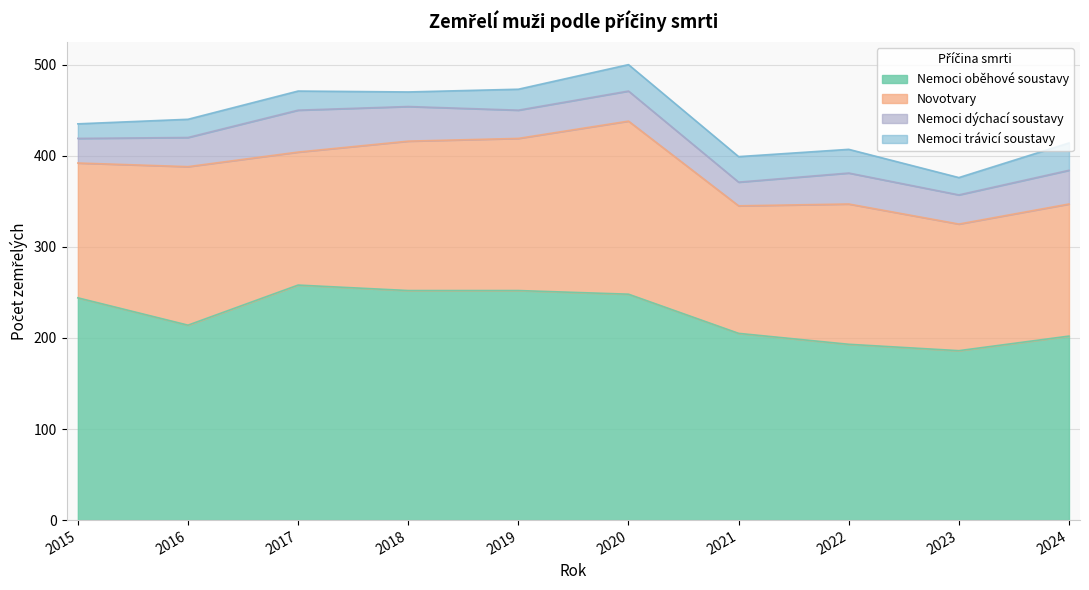

At which label is Nemoci dýchací soustavy closest to 36?

2024